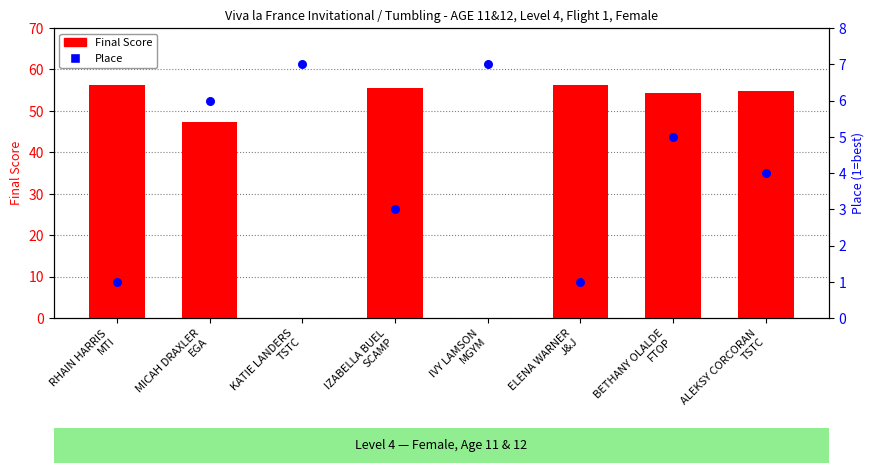

Which series contains the highest Y value?

Final Score